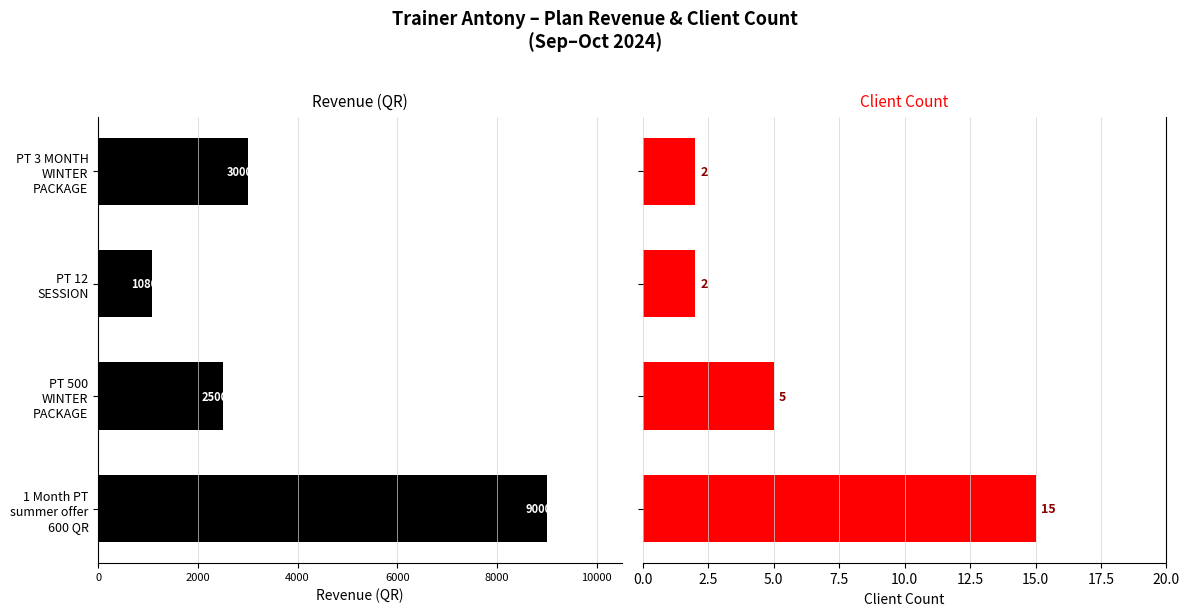

The value of Net Sale Amt at PT 12 SESSION is -674. True or false?

False